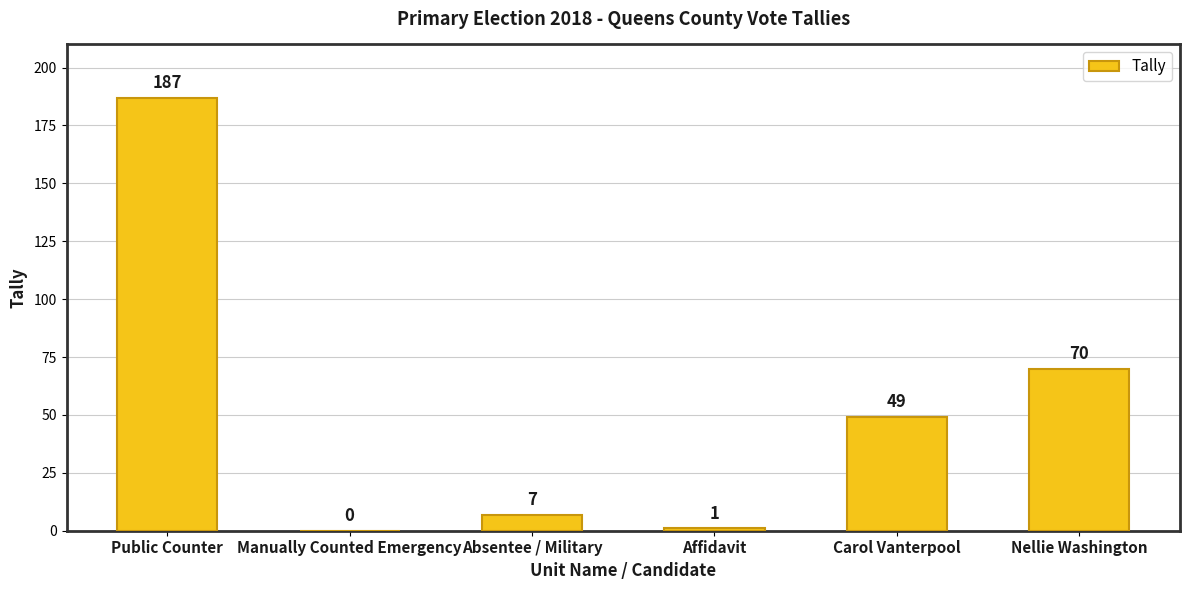

Which category has the highest value across all series?

Public Counter